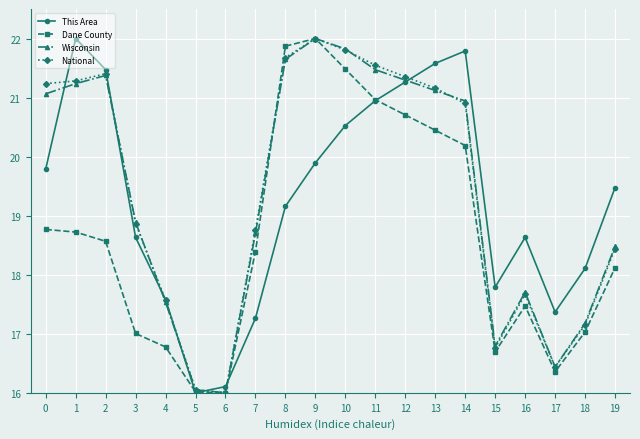

Between 0 and 9, which series saw the biggest shift?

Dane County